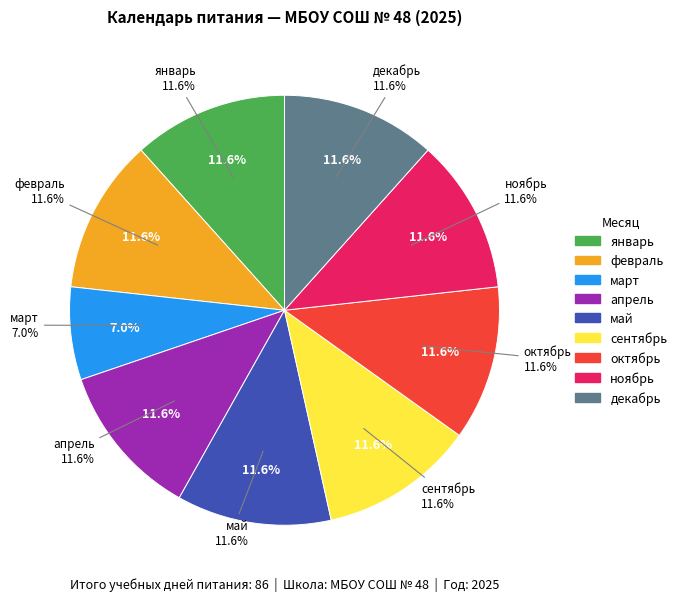

Between ноябрь and май, which is larger?

ноябрь